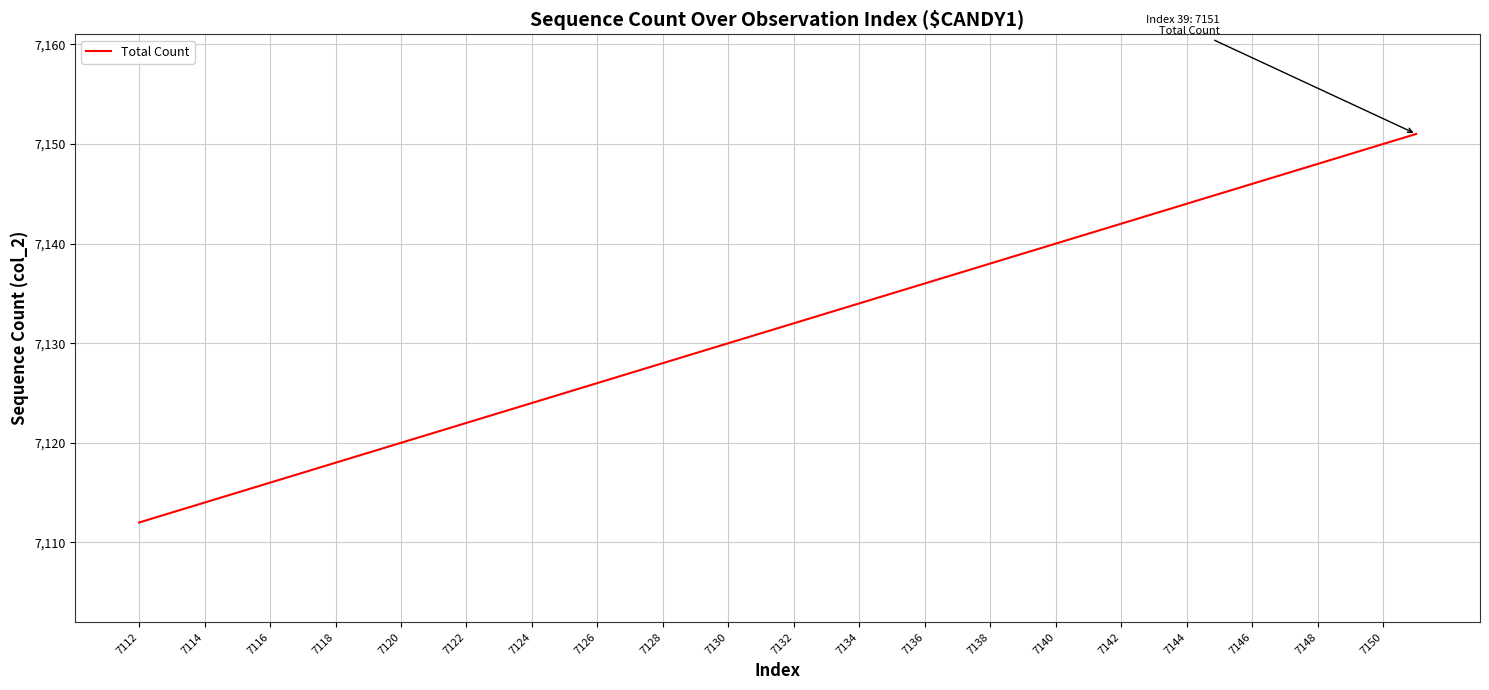

What is the maximum value shown in the chart?

7151